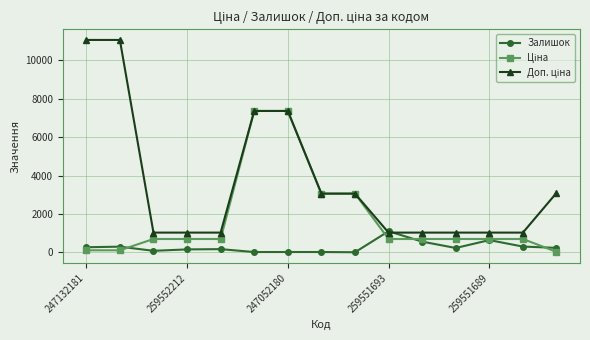

What is the label of the 13th point from the right?

247052180